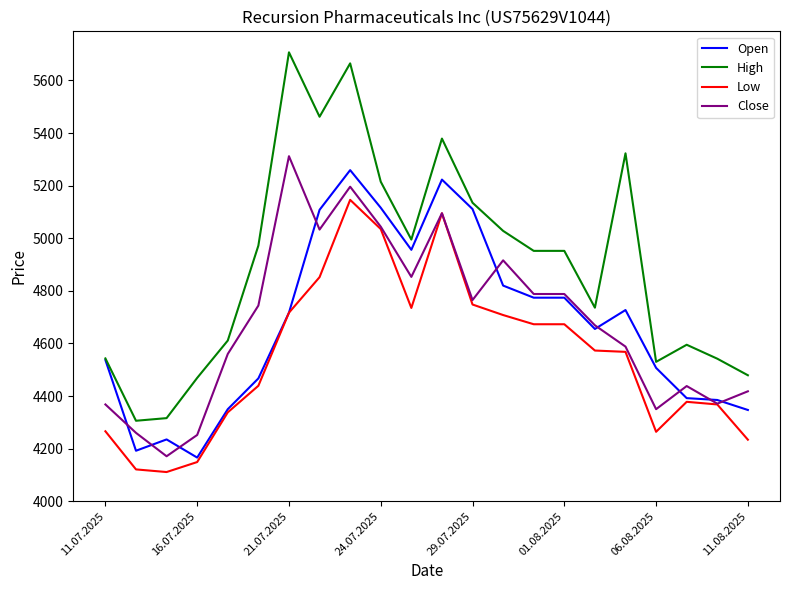

Which series has the widest spread of values?

High